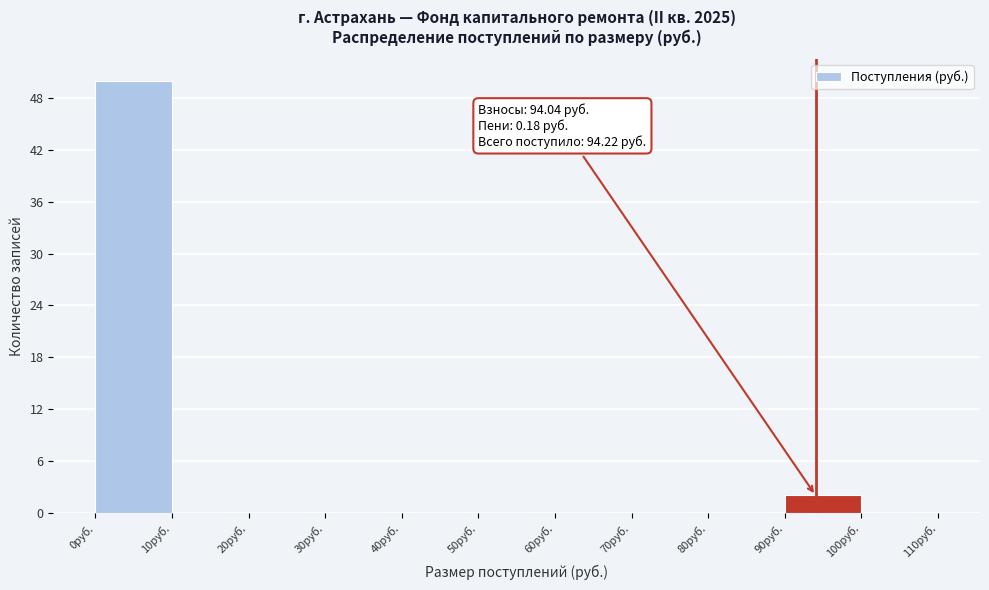

Which range on the x-axis has the tallest bar?

0 to 10